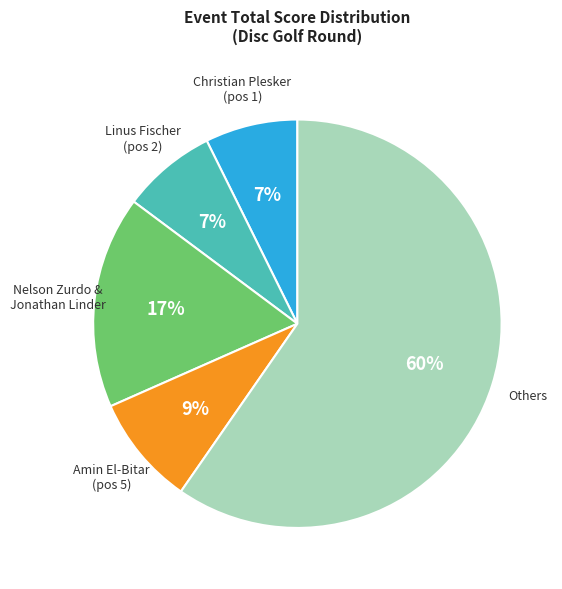

Do Amin El-Bitar and Christian Plesker together represent more than half of the pie?

No